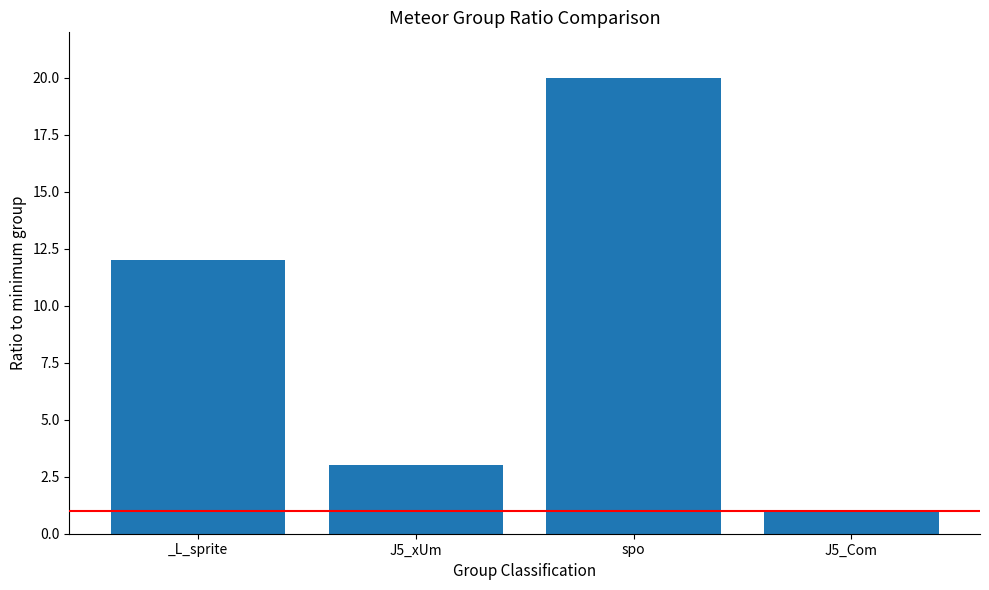

Count the values in the range 3 to 20.

3